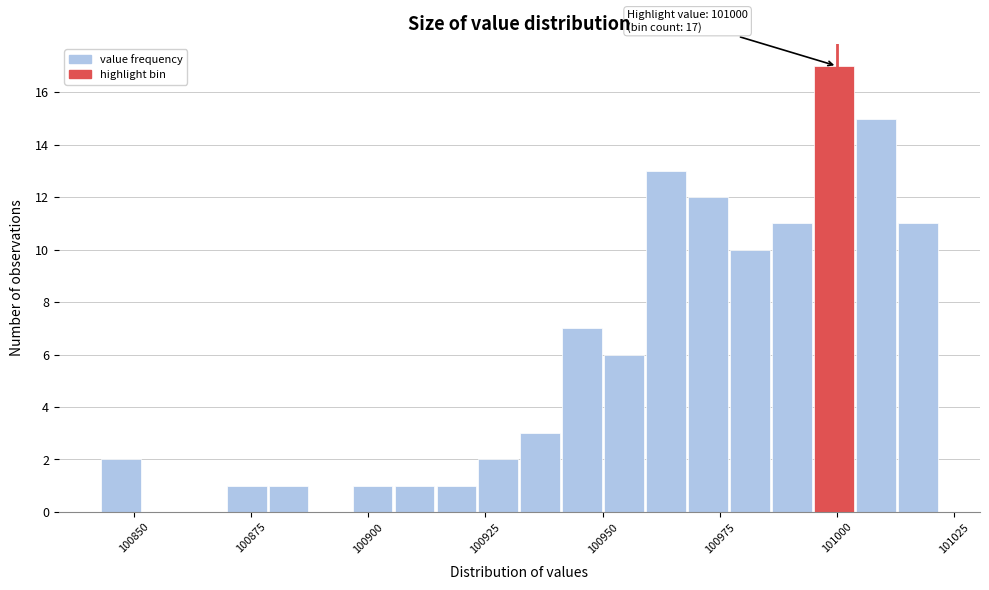

Read against the x-axis, roughly where is the centre of the tallest bar?

101000